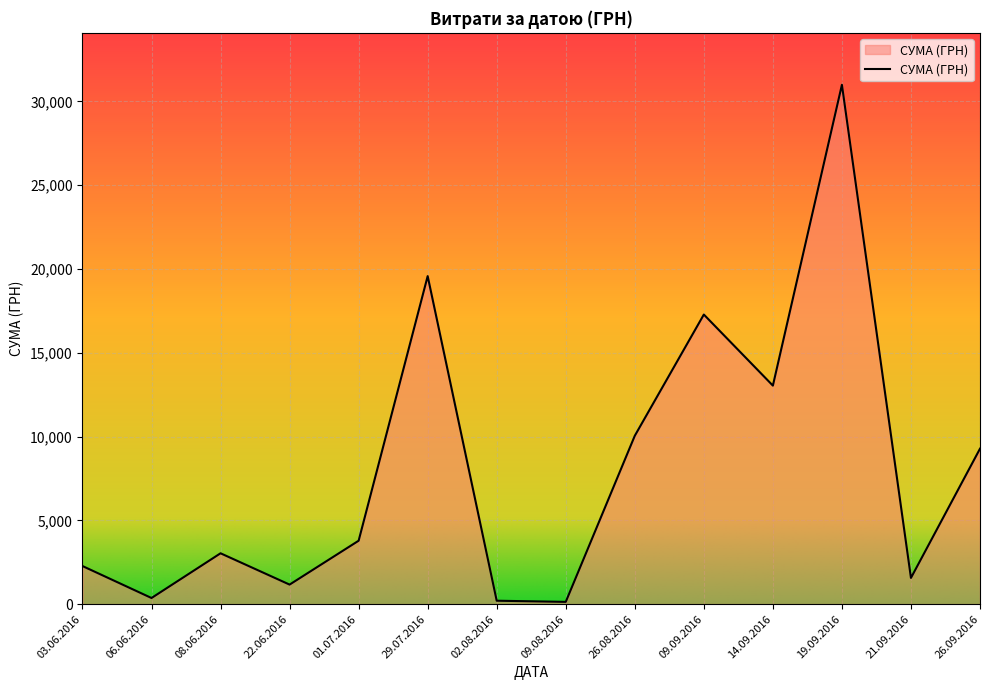

Which has a higher value, 14.09.2016 or 26.09.2016?

14.09.2016